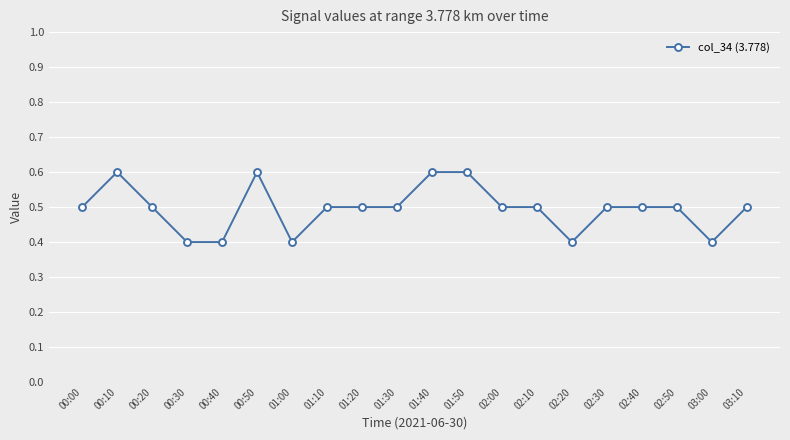

Reading right to left, list all the values displayed in this chart.

0.5	0.4	0.5	0.5	0.5	0.4	0.5	0.5	0.6	0.6	0.5	0.5	0.5	0.4	0.6	0.4	0.4	0.5	0.6	0.5